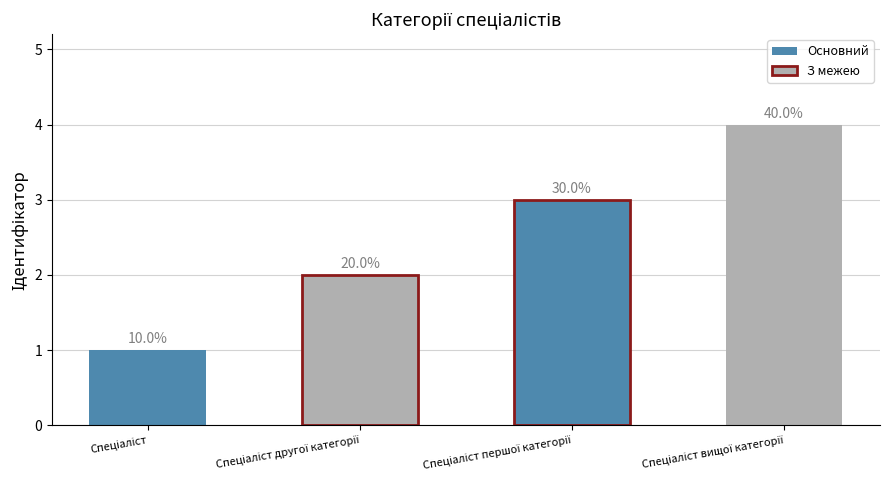

Count the values in the range 2 to 4.

3